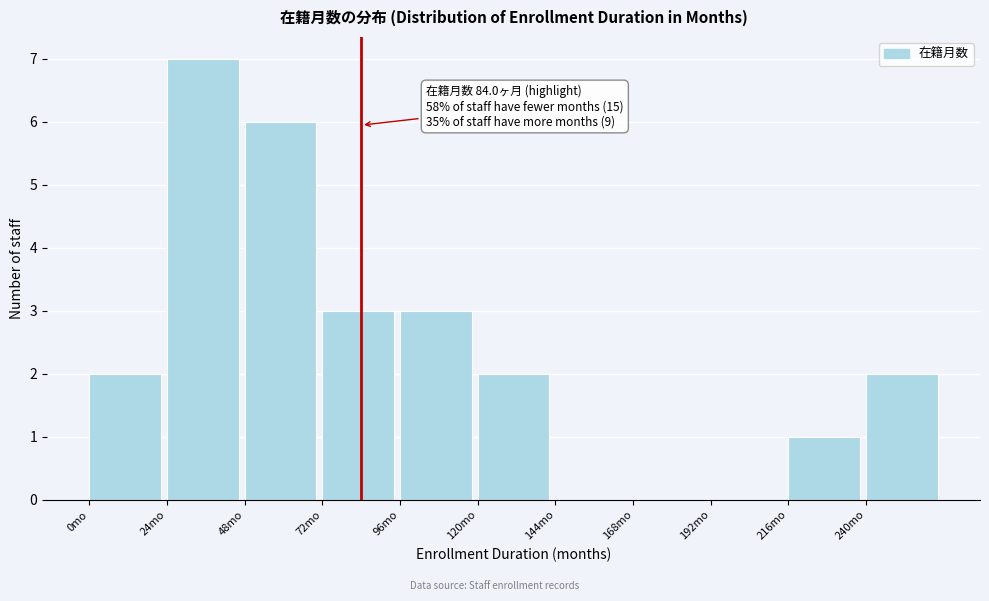

Which range on the x-axis has the tallest bar?

24 to 48